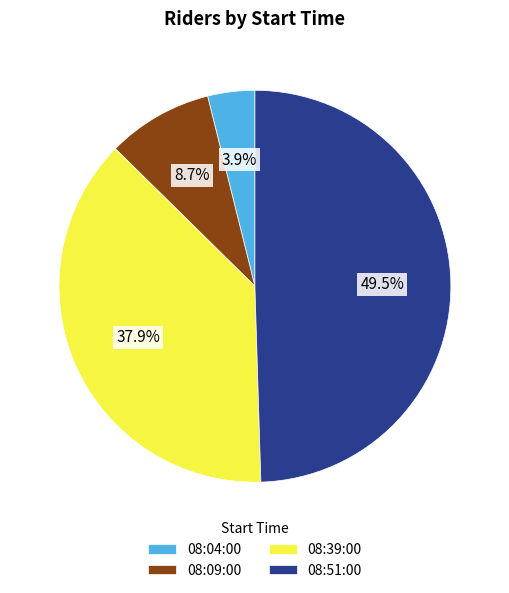

To the nearest percent, what percentage of the pie is 08:04:00?

4%